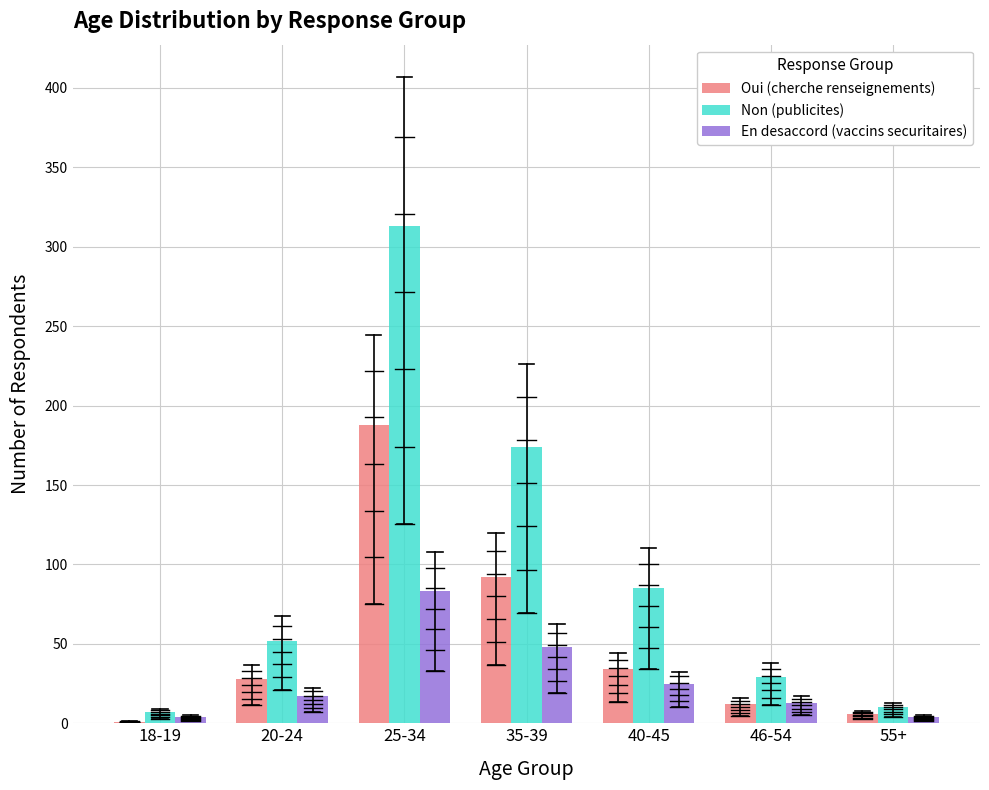

What are all the series names shown in the legend?

Oui (cherche renseignements), Non (publicites), En desaccord (vaccins securitaires)